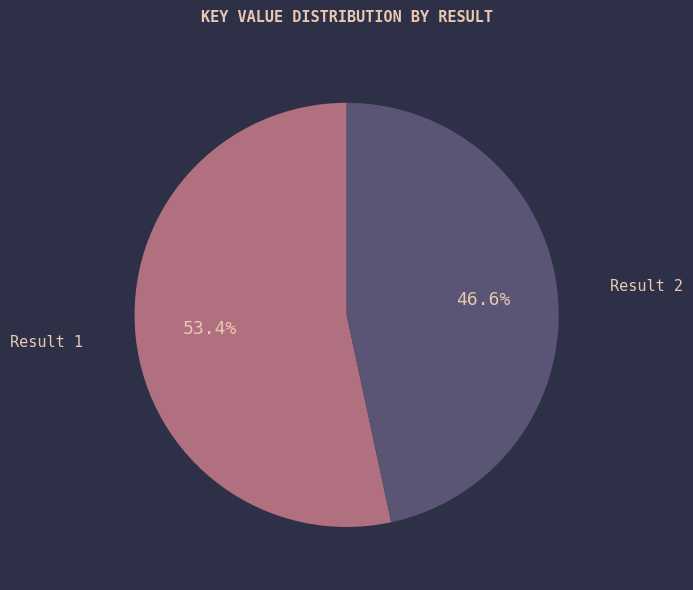

Rank the categories by value from highest to lowest.

Result 1, Result 2